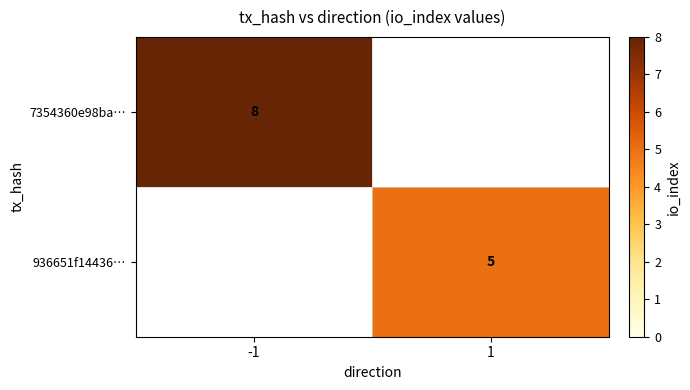

Count the number of categories in the chart.

2